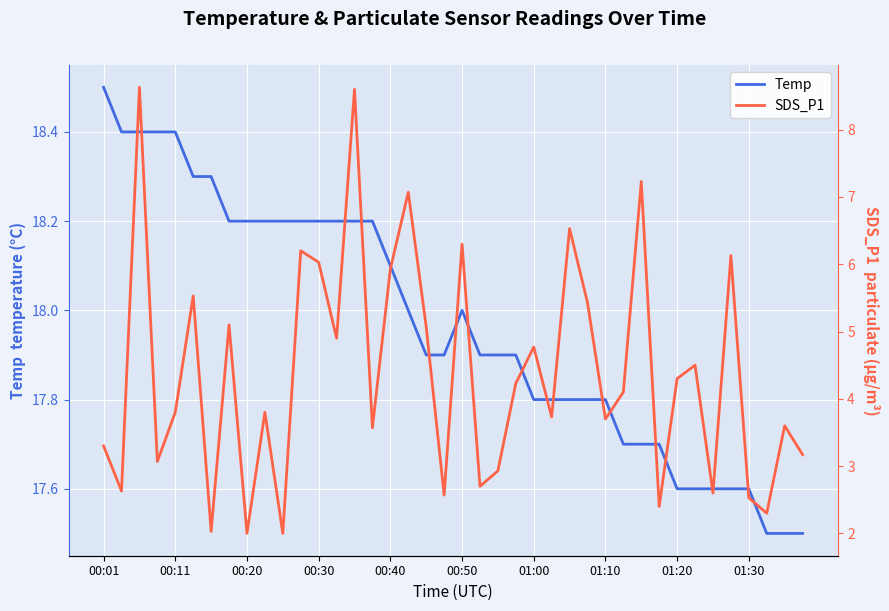

True or false: SDS_P1 and Temp cross at least once.

False